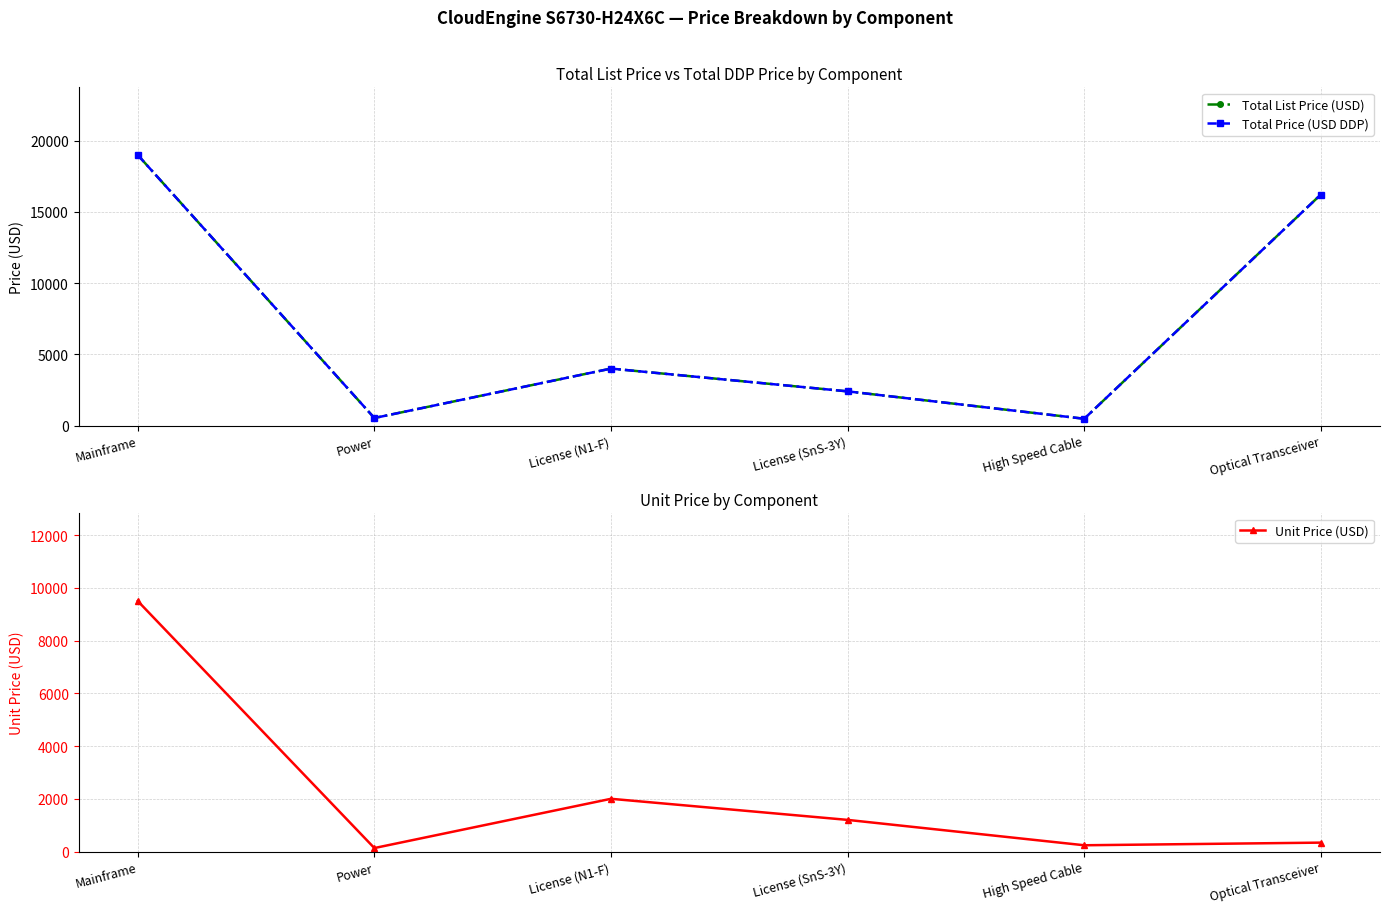

Which has a higher value, Optical Transceiver or License (SnS-3Y)?

Optical Transceiver